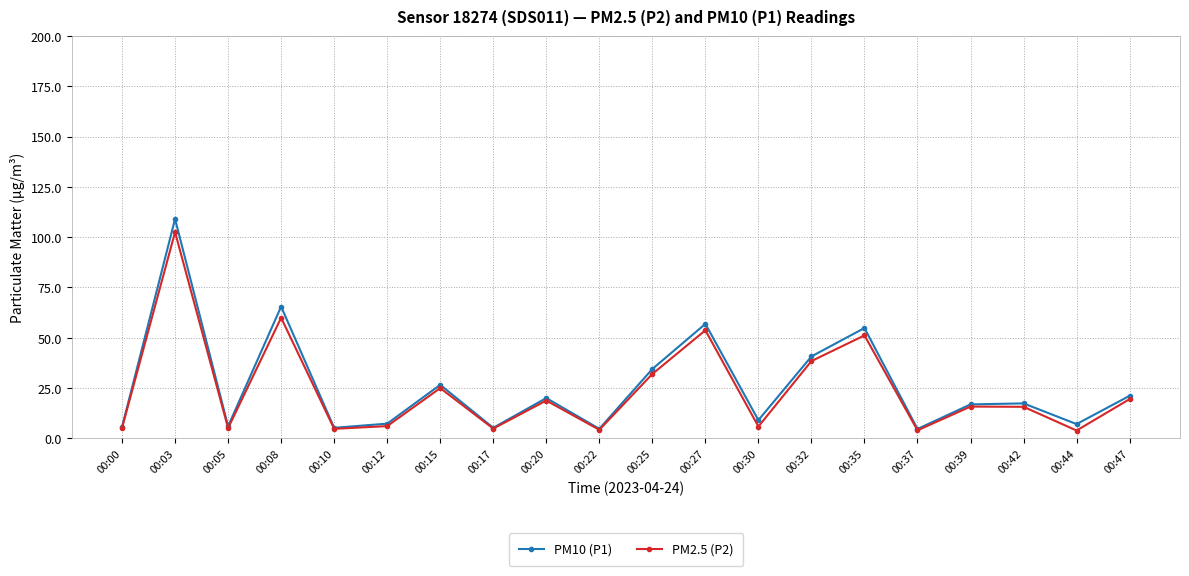

Which series has the largest total across all categories?

PM10 (P1)